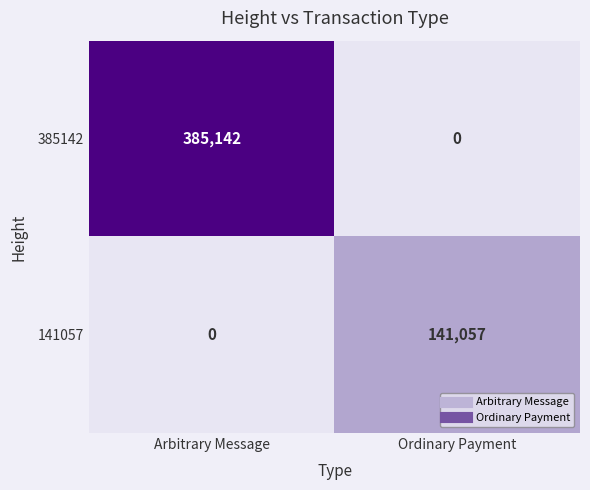

Reading left to right, extract all data points from this chart.

385142: Arbitrary Message=385142	Ordinary Payment=0
141057: Arbitrary Message=0	Ordinary Payment=141057